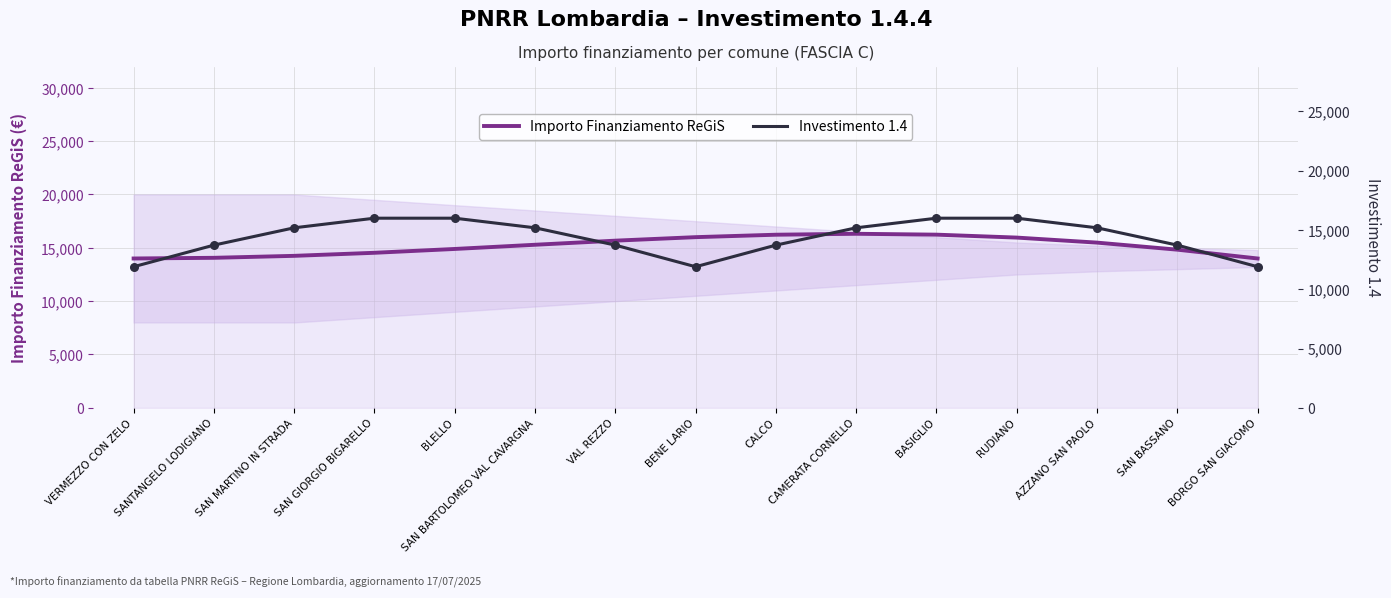

At how many categories does at least one series exceed 15432?

9